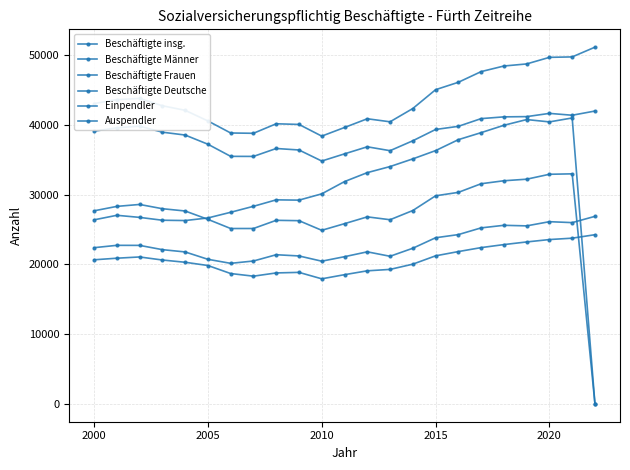

How many lines are shown in the chart?

6